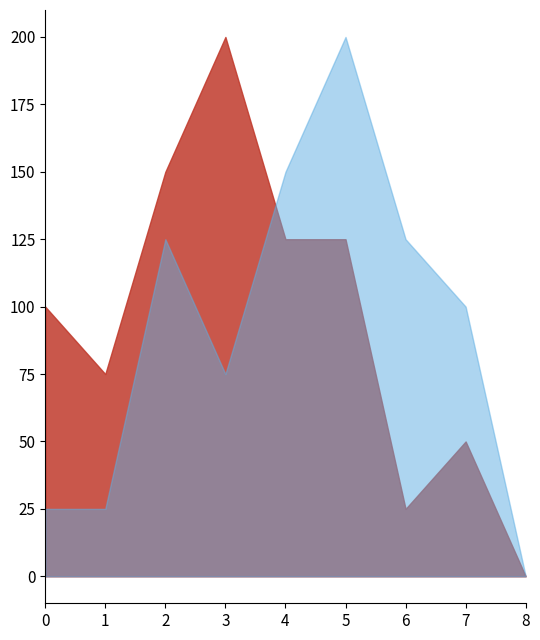

What is the total value across all series at 6?

150